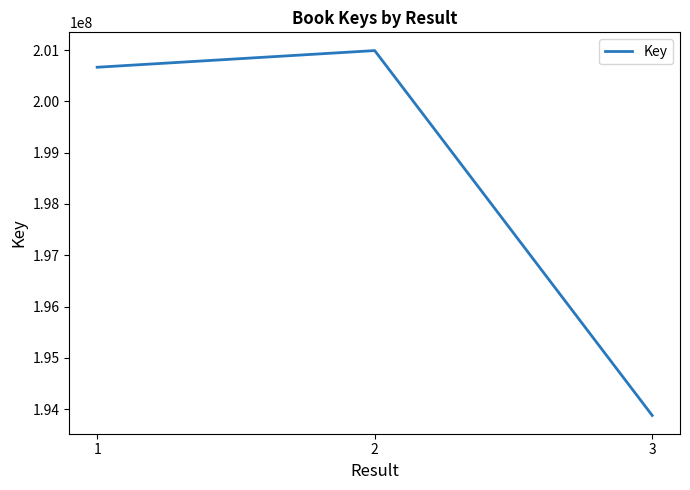

Is it true that the value at 3 is 256858947?

False